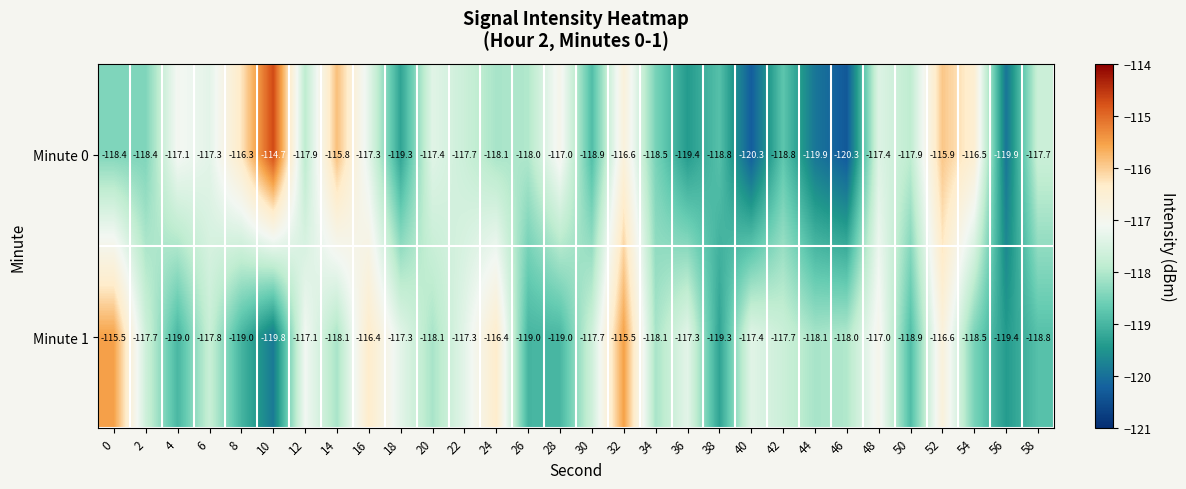

What is the difference between the second highest and second lowest values in the Minute 1 series?

3.9